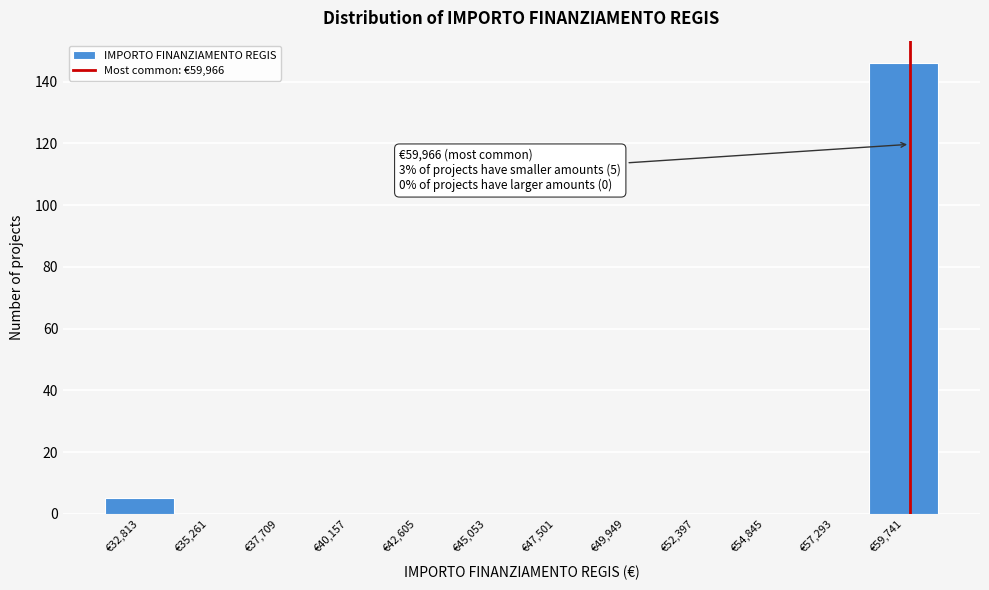

Over which range of the x-axis is the bar tallest?

58500 to 61000